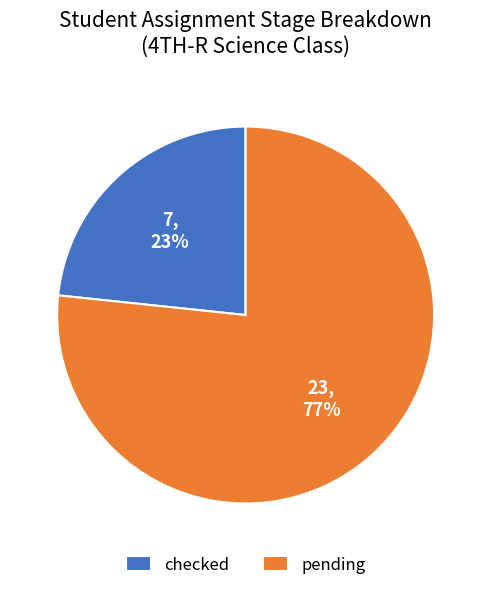

How many segments does this pie chart have?

2